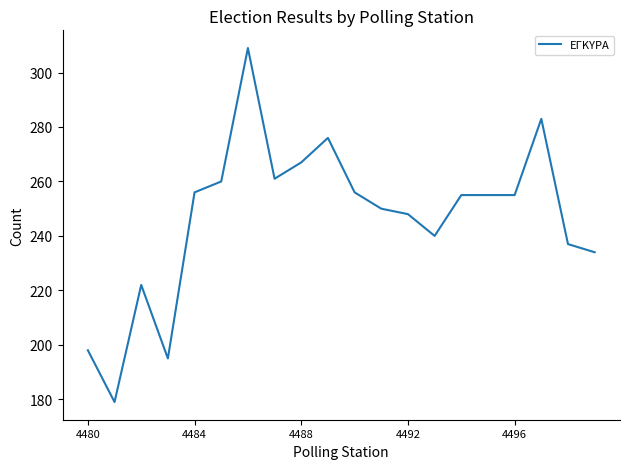

What is the smallest value displayed?

179